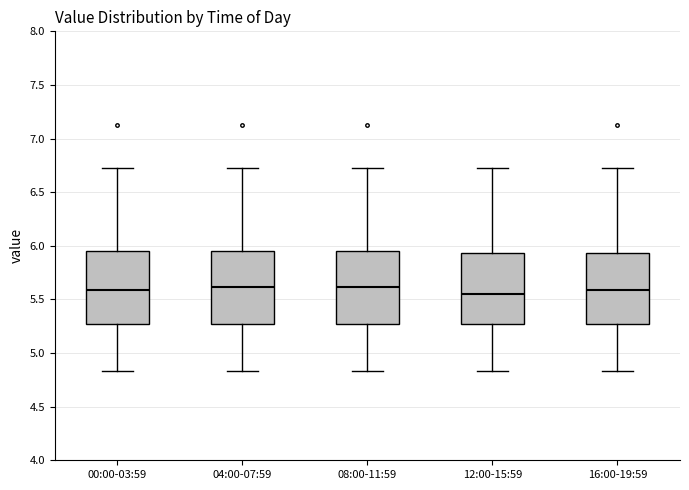

Reading left to right, transcribe this box plot: for each box, give where its median line is, the range the box spans, and where its two whiskers end, as read against the y-axis. The values are not printed on the chart, so give them approximately, as read against the axis.

00:00-03:59: median 5.60, box 5.25 to 5.95, whiskers 4.85 to 6.75
04:00-07:59: median 5.60, box 5.25 to 5.95, whiskers 4.85 to 6.75
08:00-11:59: median 5.60, box 5.25 to 5.95, whiskers 4.85 to 6.75
12:00-15:59: median 5.55, box 5.25 to 5.95, whiskers 4.85 to 6.75
16:00-19:59: median 5.60, box 5.25 to 5.95, whiskers 4.85 to 6.75